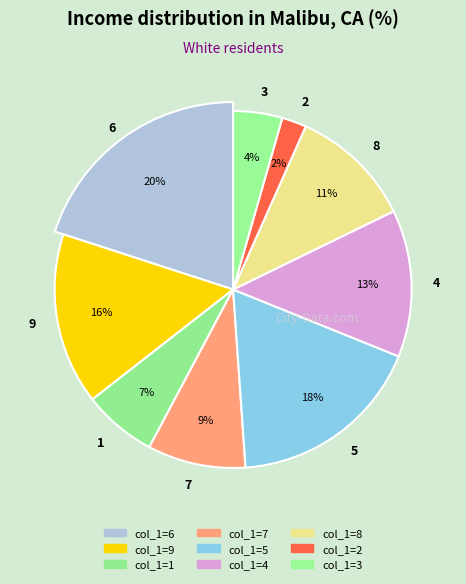

Does 8 represent more than half of the total?

No